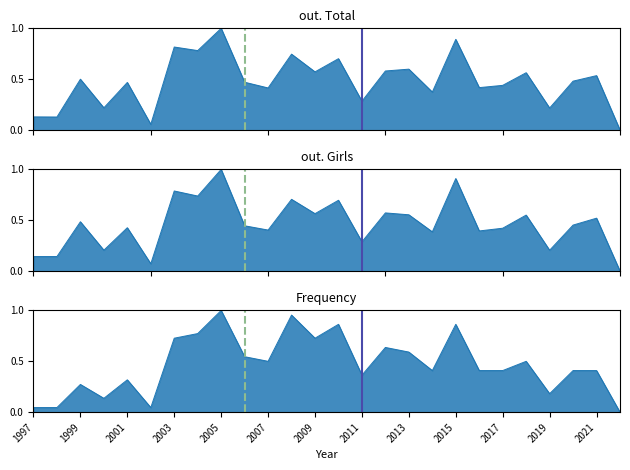

At 2009, list the series in order from smallest to largest.

out. Girls, out. Total, Frequency